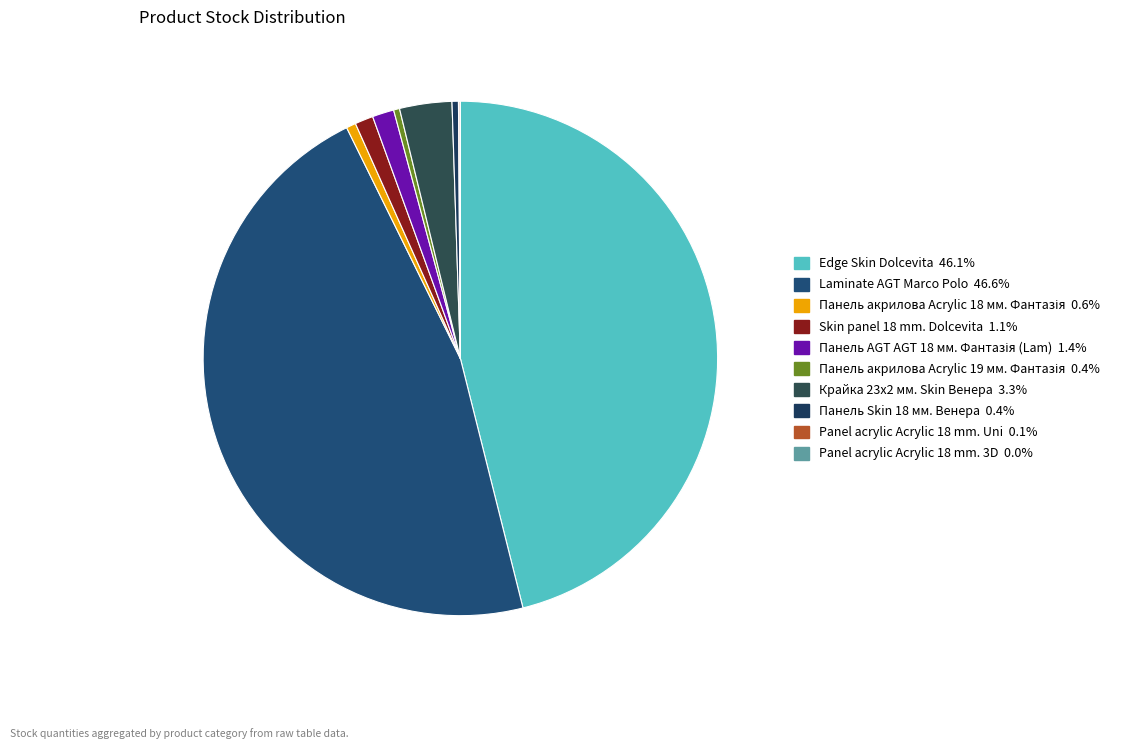

Is it true that Panel acrylic Acrylic 18 mm. Uni is 0% of the pie?

True